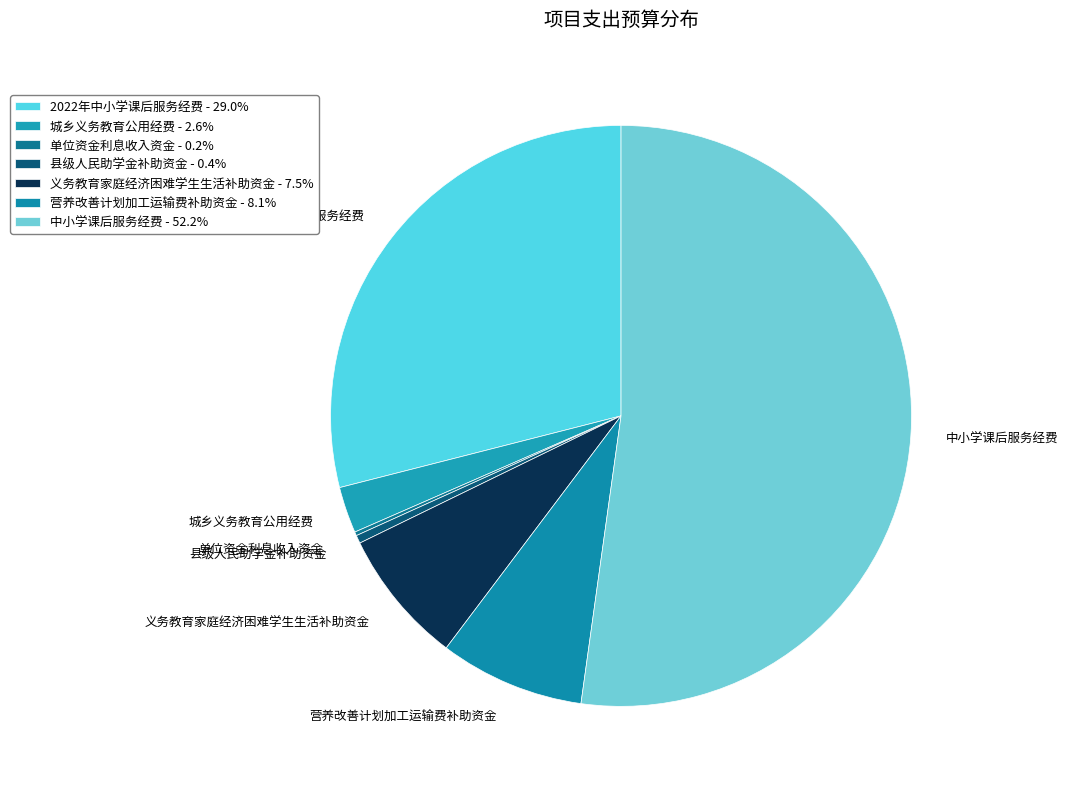

Is it true that 营养改善计划加工运输费补助资金 is 8% of the pie?

True